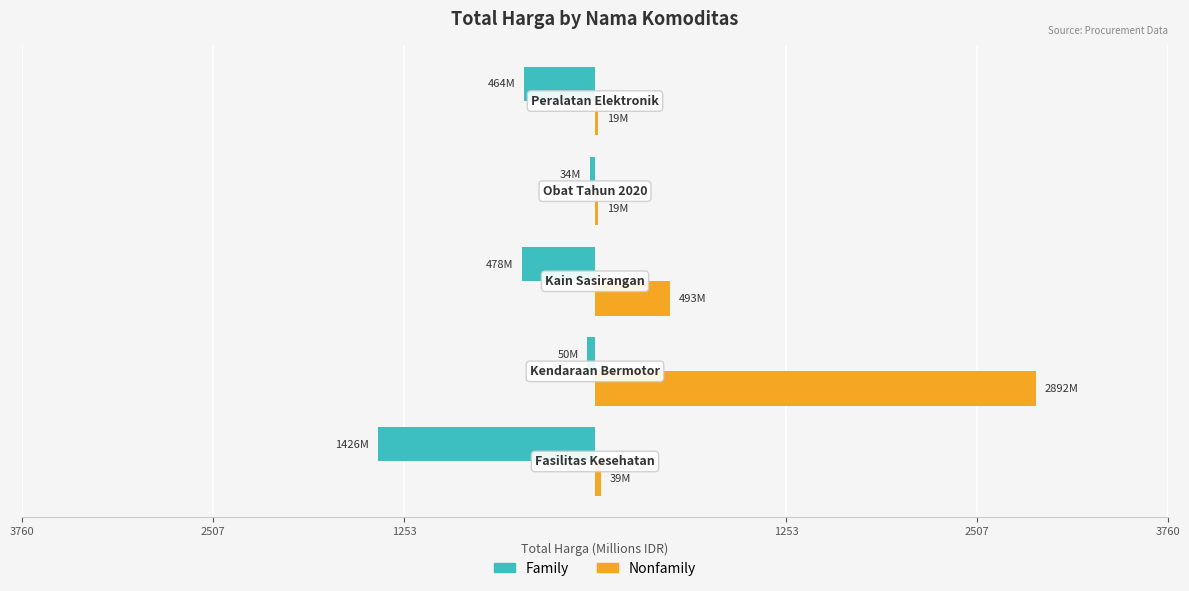

What are all the series names shown in the legend?

Family, Nonfamily